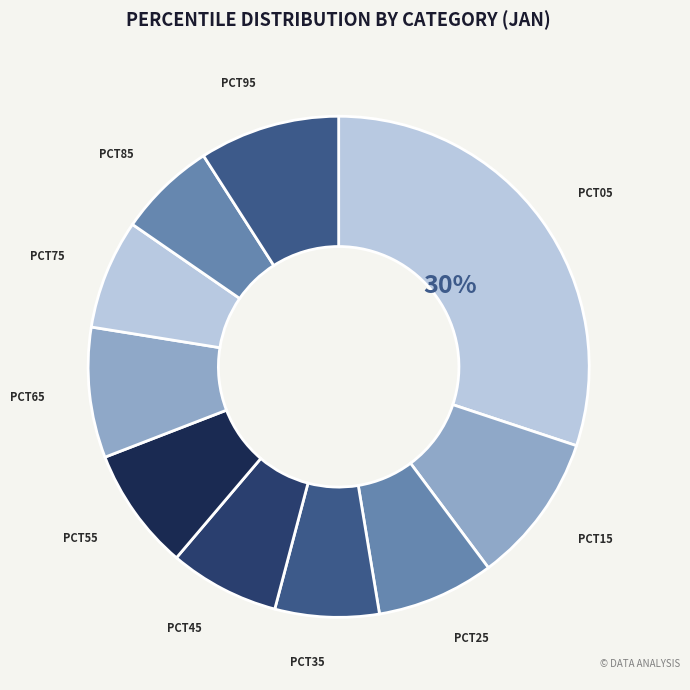

To the nearest percent, what is the average slice percentage?

10%